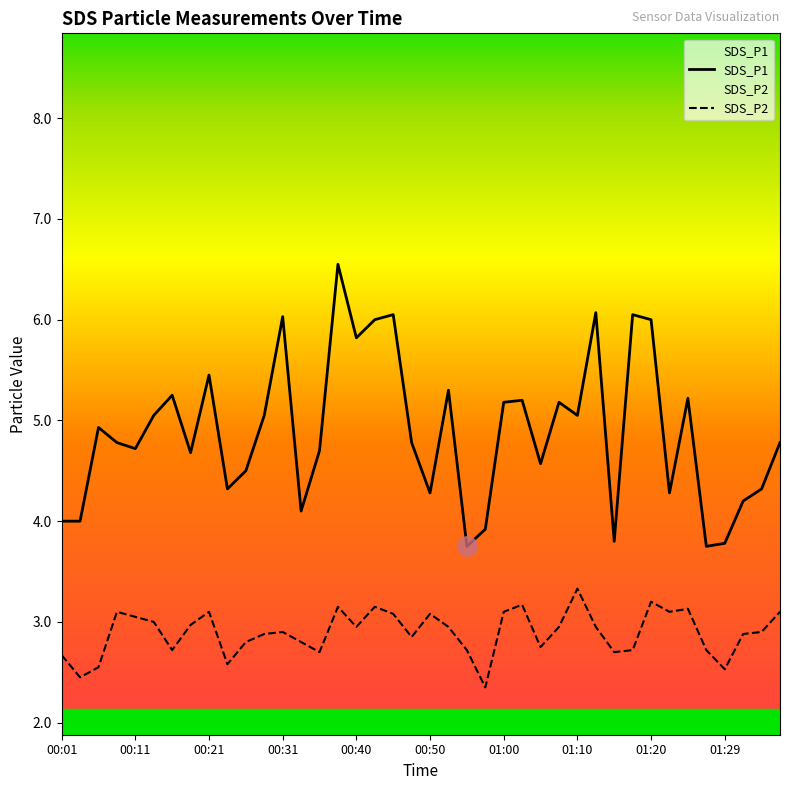

What is the difference between the highest and lowest values at 01:10?

1.7